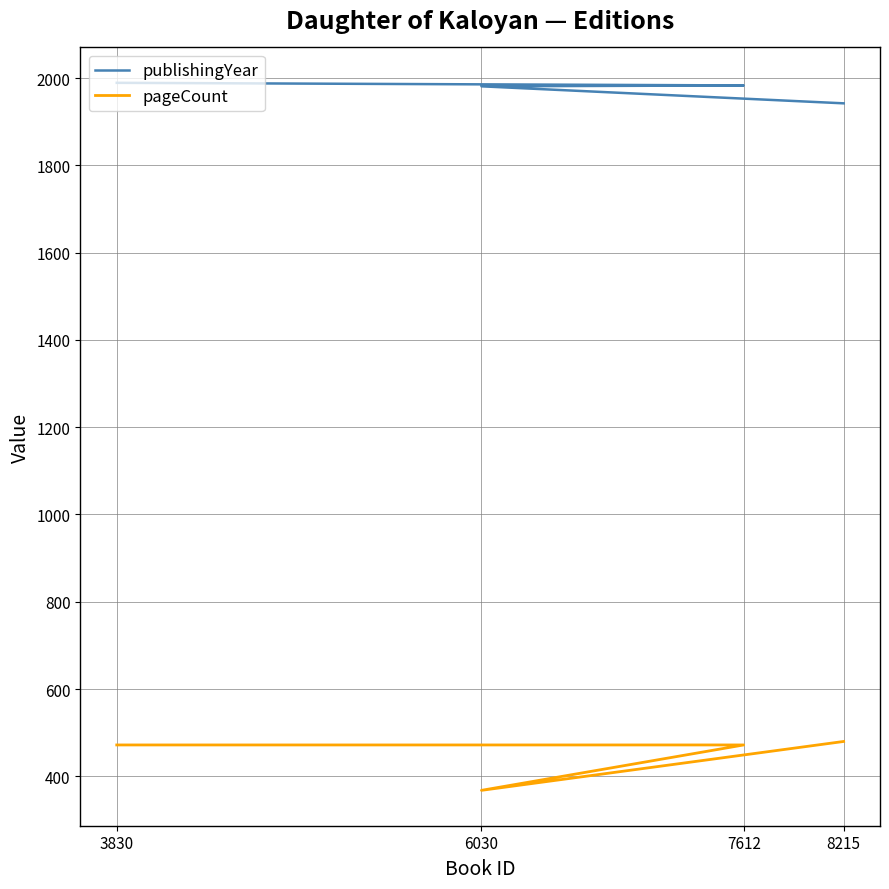

Rank the series by their maximum value, from highest to lowest.

publishingYear, pageCount